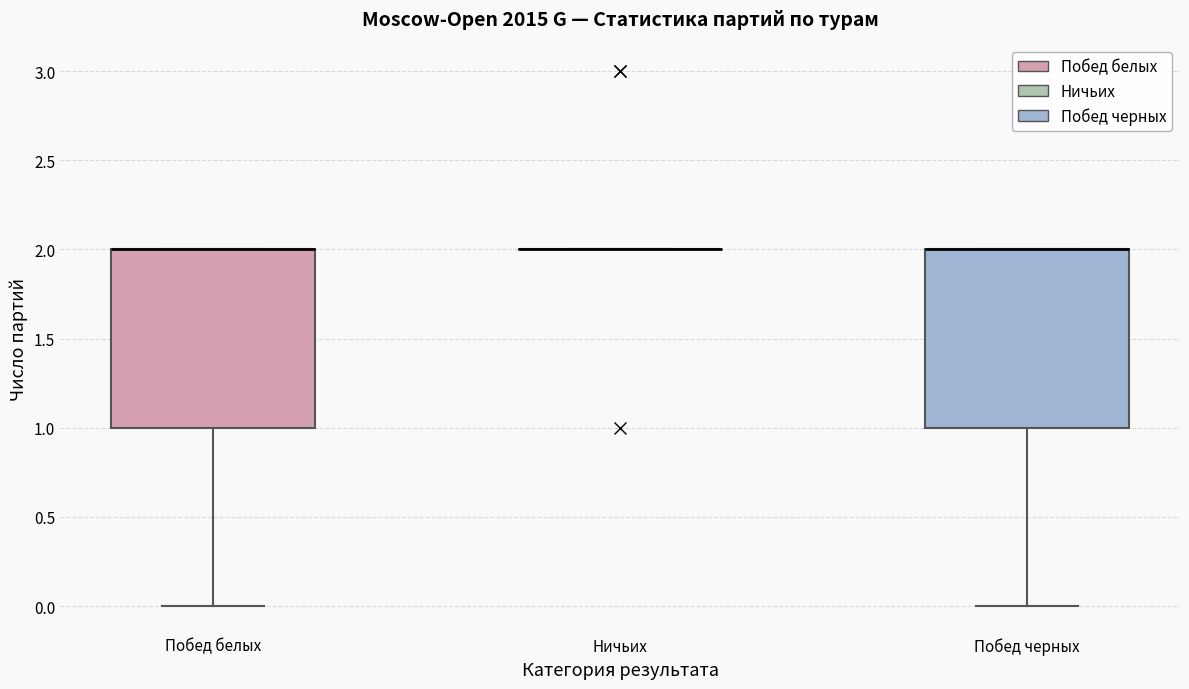

Reading left to right, read every box against the y-axis: the position of its median line, the range the box covers, and the ends of its whiskers. The values are not printed on the chart, so give them approximately, as read against the axis.

Побед белых: median 2 (drawn on the box's upper edge), box 1 to 2, whiskers 0 to 2
Ничьих: box collapsed to a line at 2, whiskers 2 to 2
Побед черных: median 2 (drawn on the box's upper edge), box 1 to 2, whiskers 0 to 2